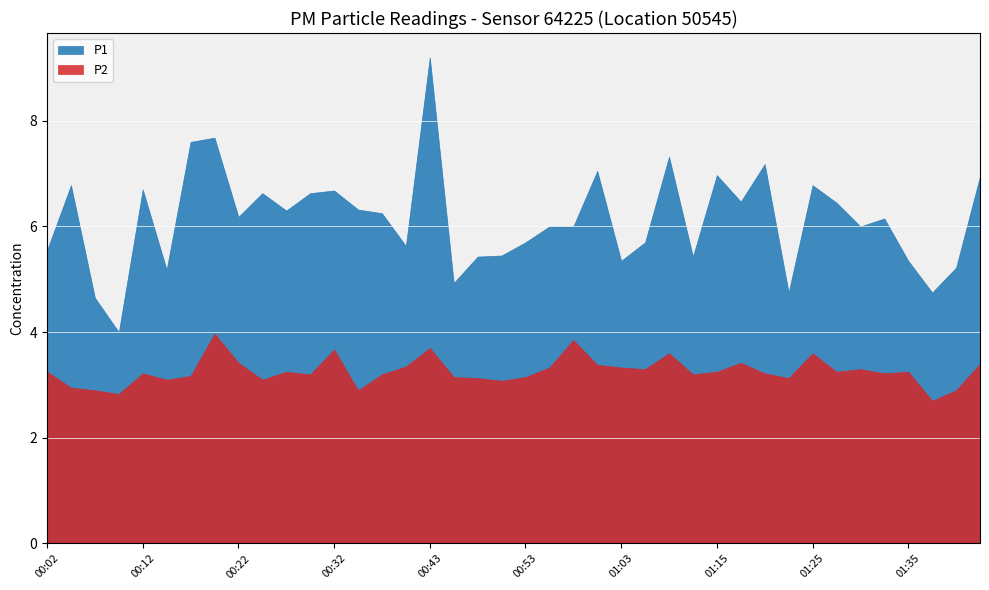

At which category is the sum across all series the highest?

00:43